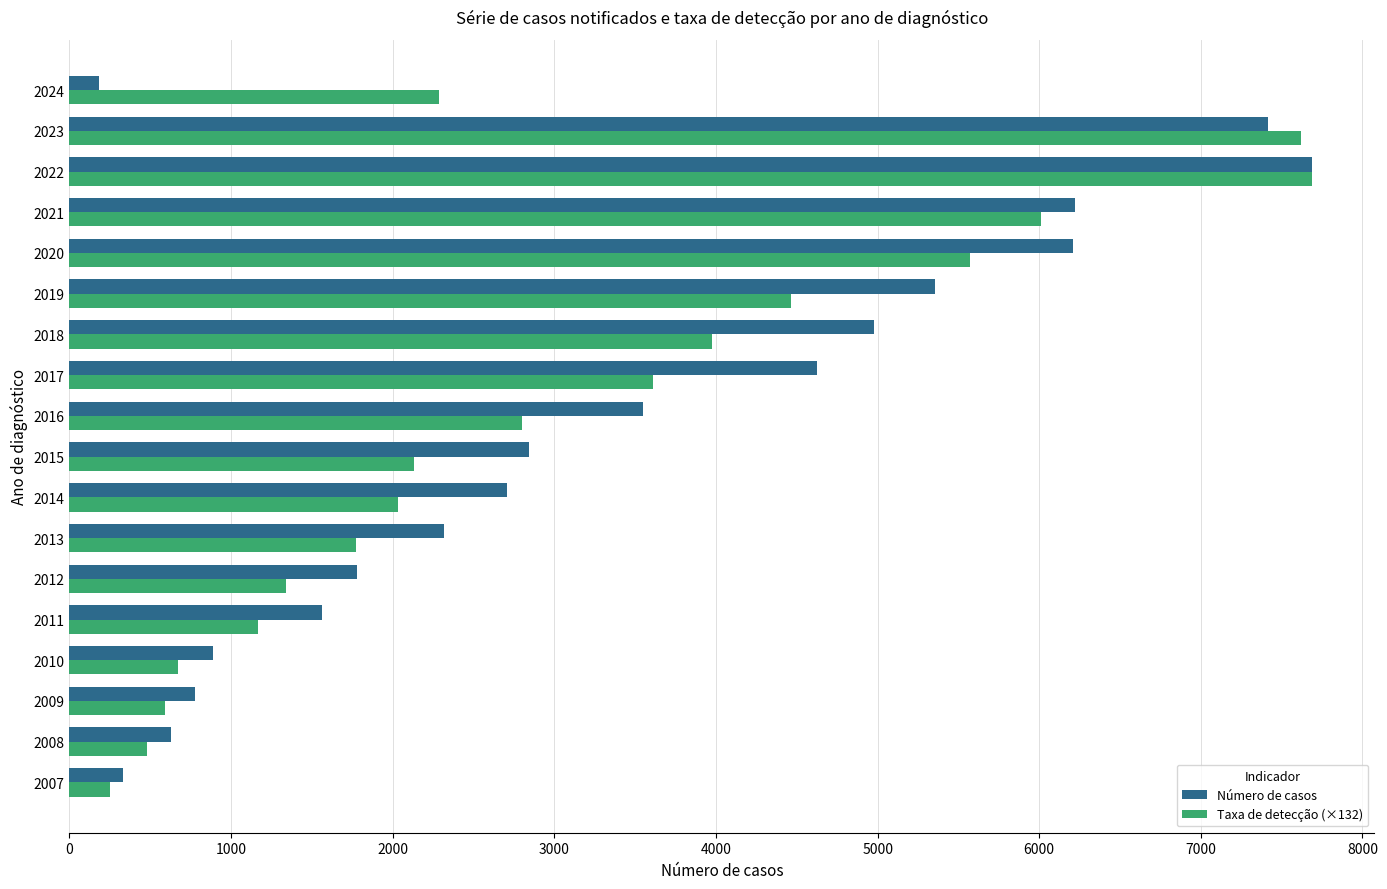

Is the value of Número de casos at 2007 greater than the value of Taxa de detecção (×132) at 2019?

No